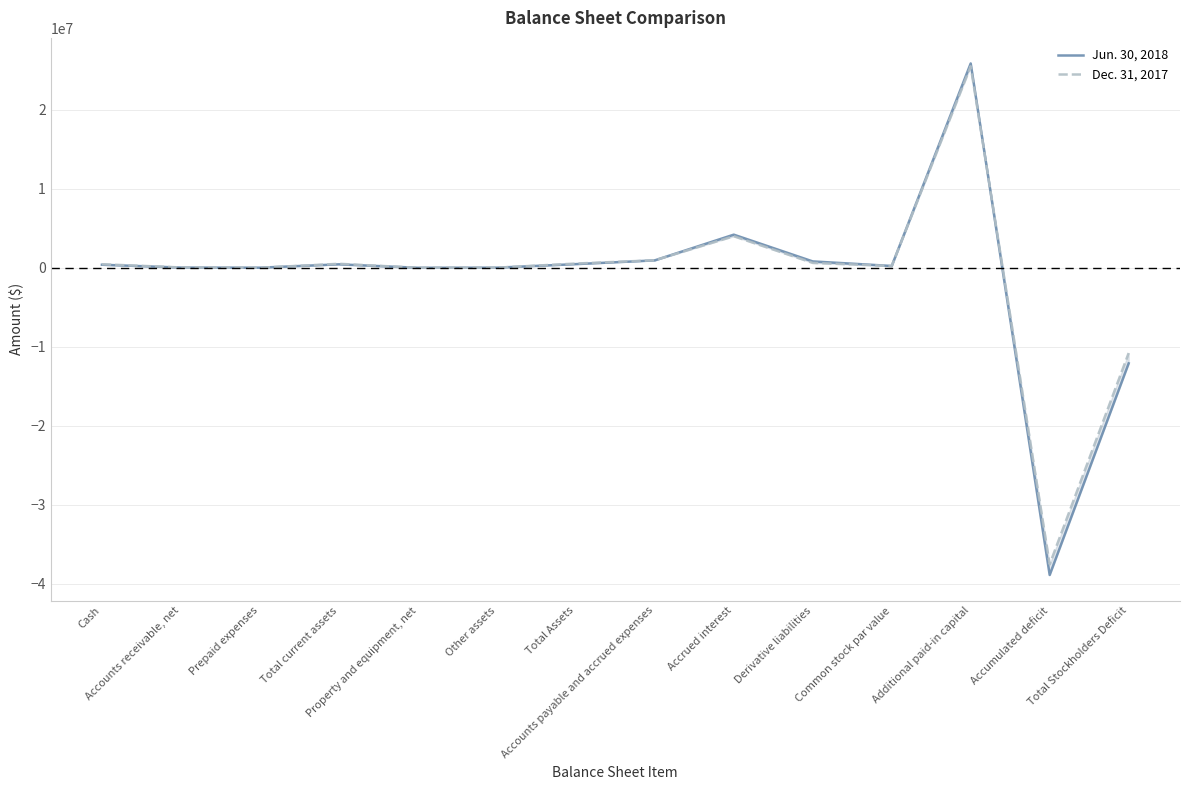

At which category is the sum across all series the highest?

Additional paid-in capital